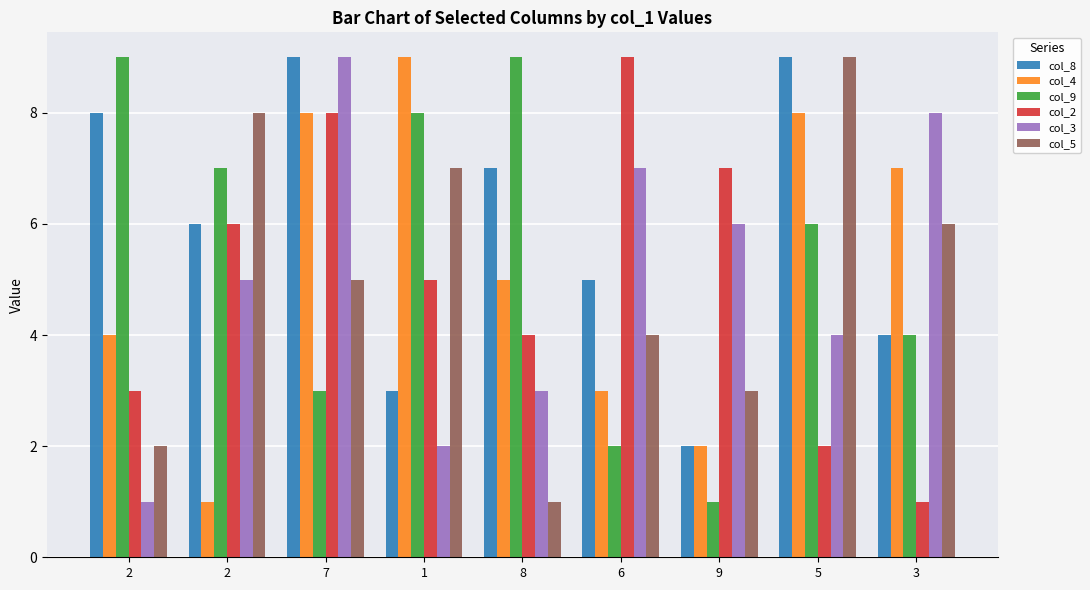

How many col_5 values are between 3 and 7?

5